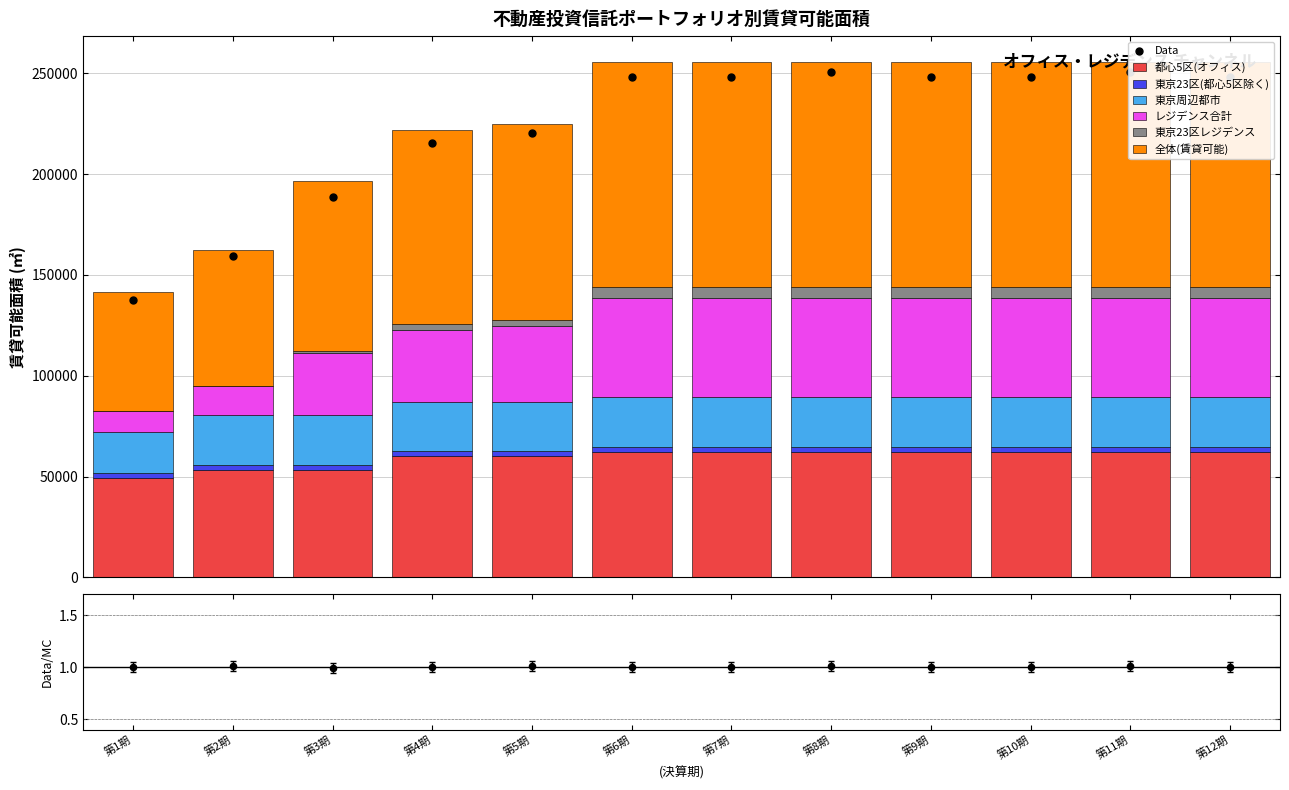

Which series contains the lowest Y value?

東京23区レジデンス